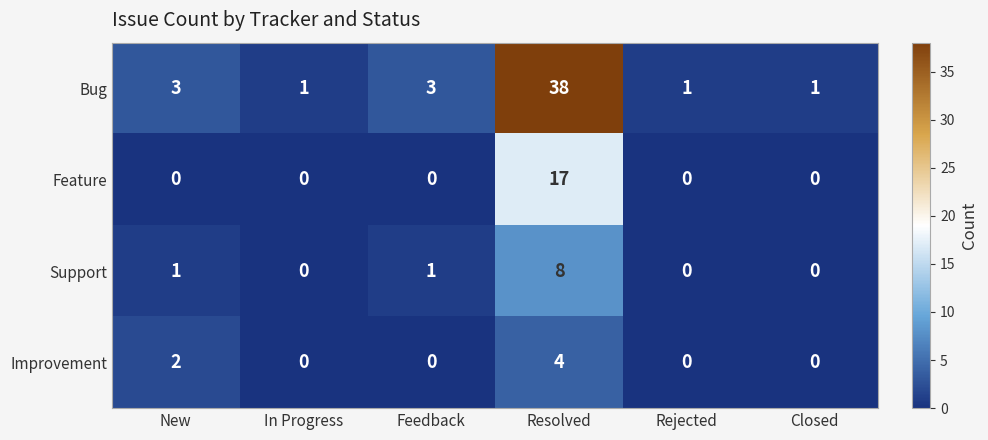

Which category has the highest value across all series?

Resolved